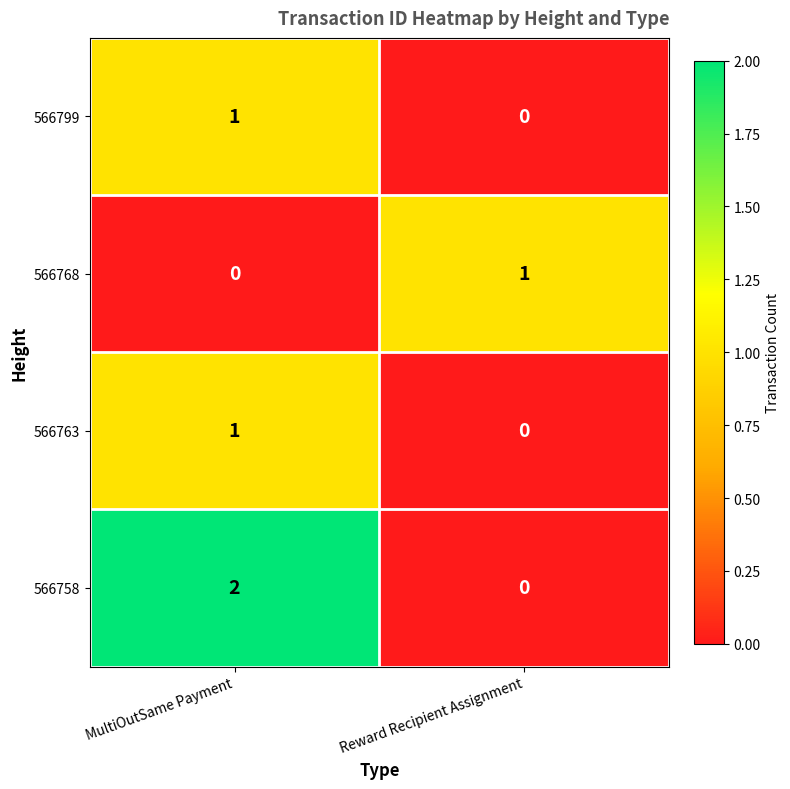

The 566758 series shows 1 at Reward Recipient Assignment. True or false?

False